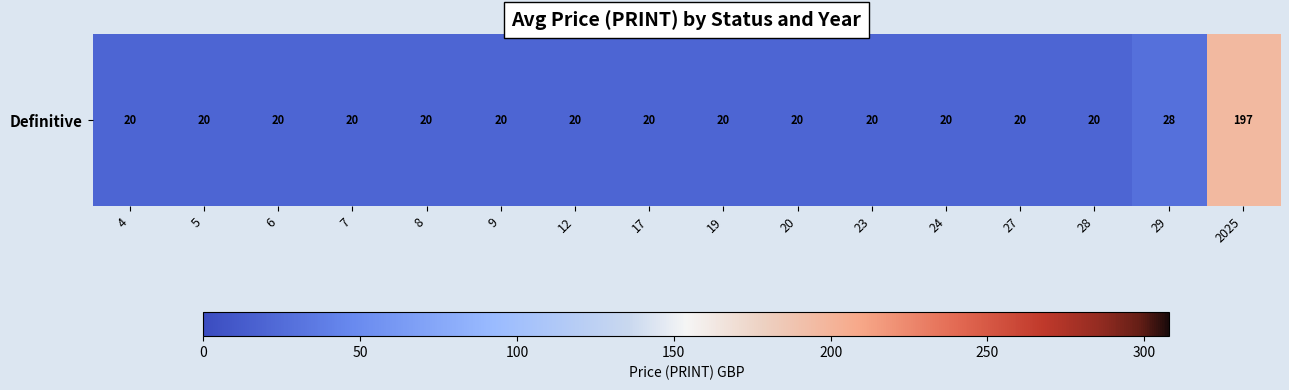

What is the sum of all values?

504.6